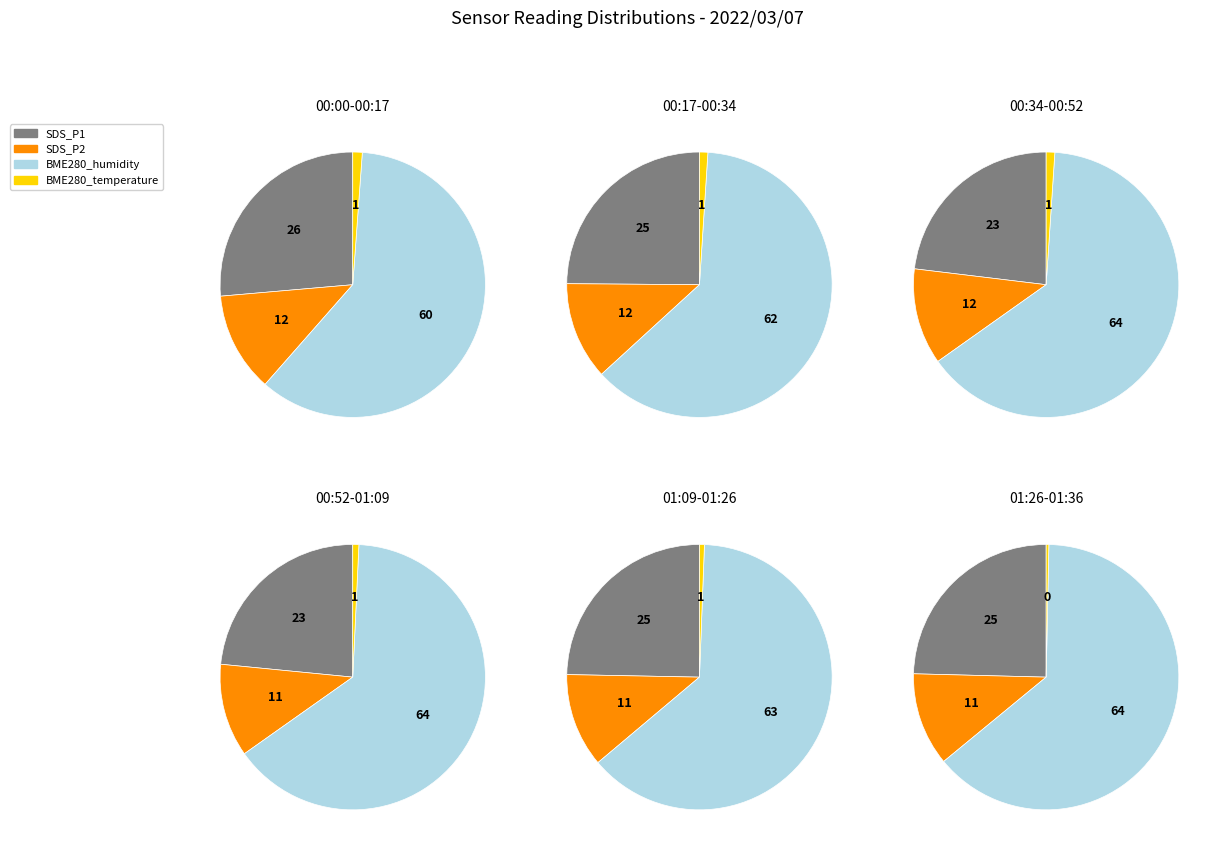

Does 31 represent more than half of the total?

No